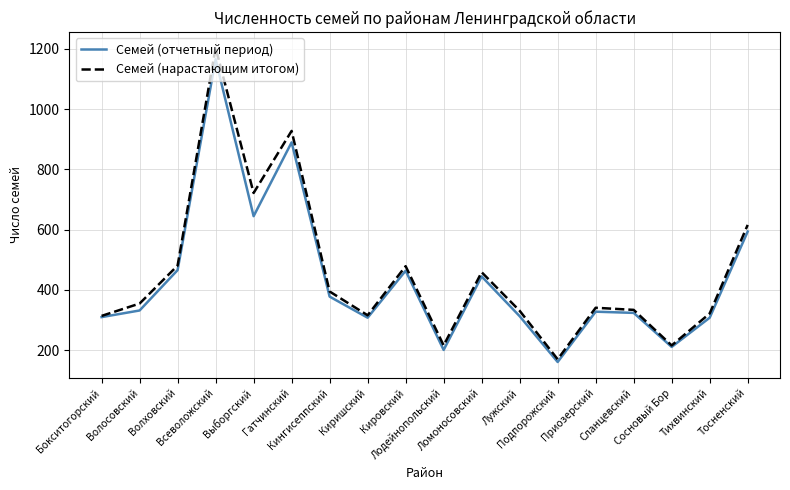

What is the minimum value shown in the chart?

161